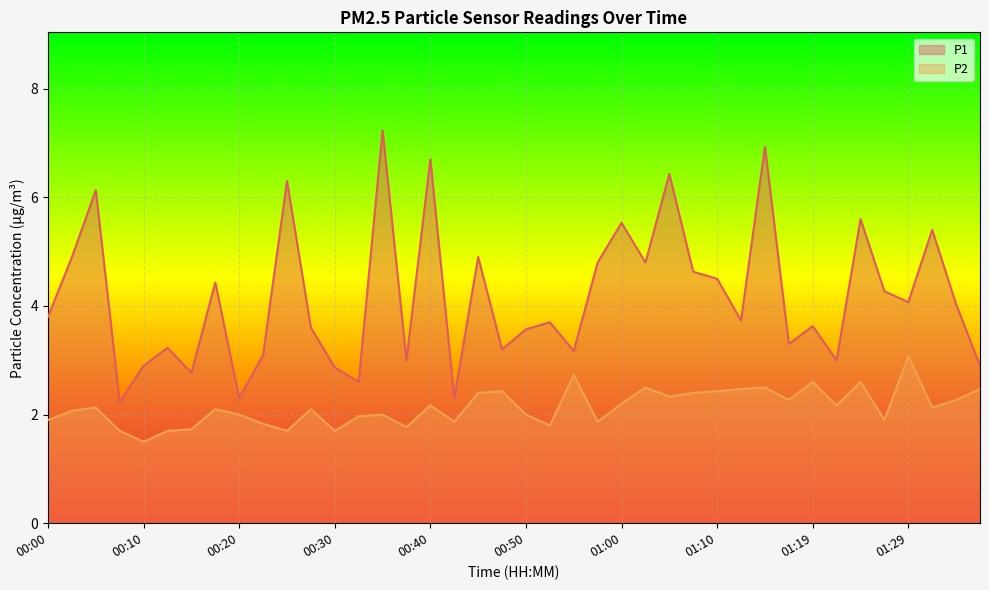

The P1 series shows 0.6 at 00:32. True or false?

False